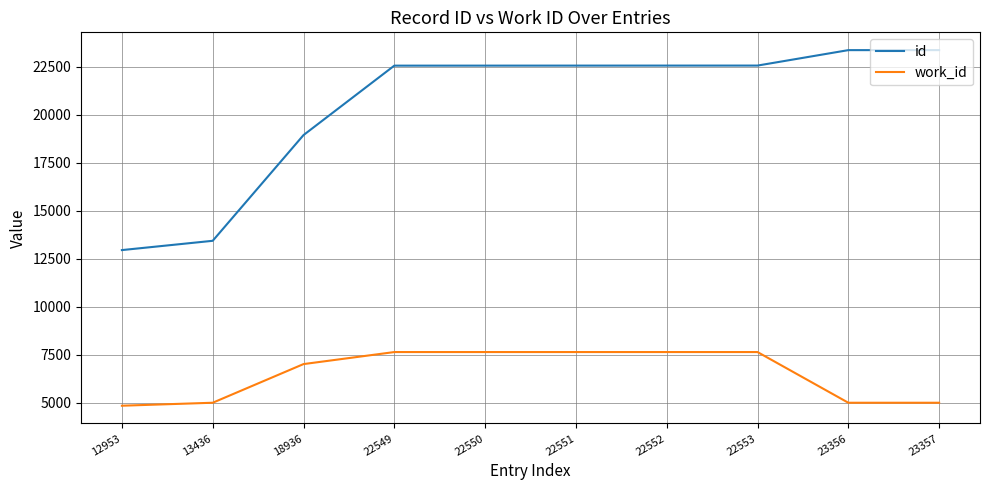

What are all the series names shown in the legend?

id, work_id